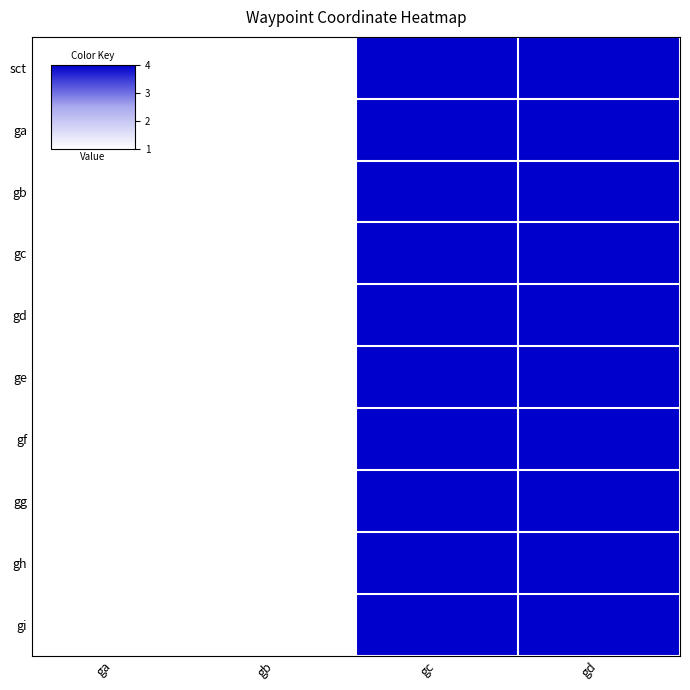

List the series in order of their peak value, highest first.

sct, gf, gg, gh, gi, ga, gb, ge, gc, gd